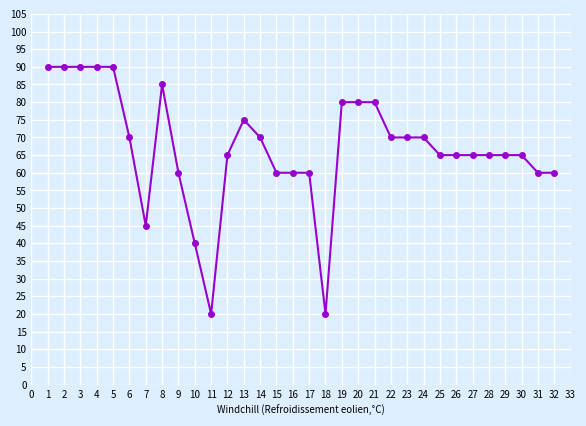

How many categories are shown in the chart?

32